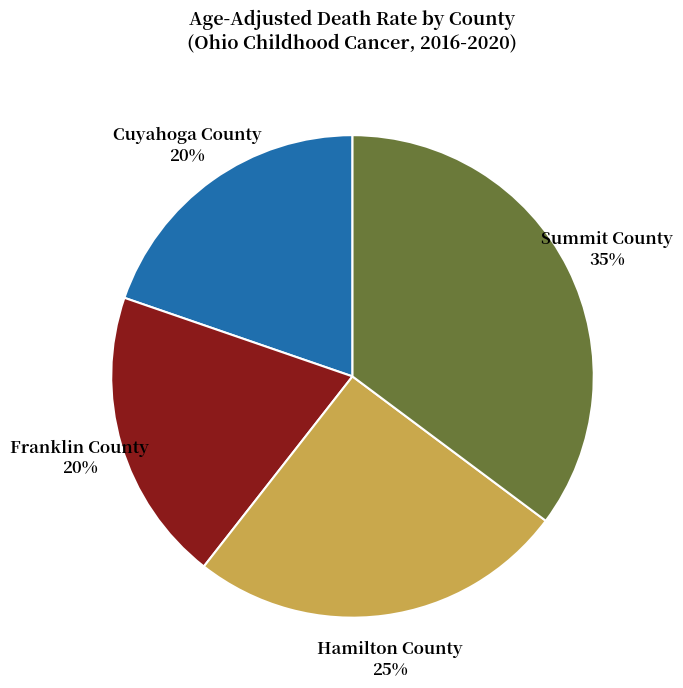

What percentage is the Hamilton County slice, to the nearest percent?

25%